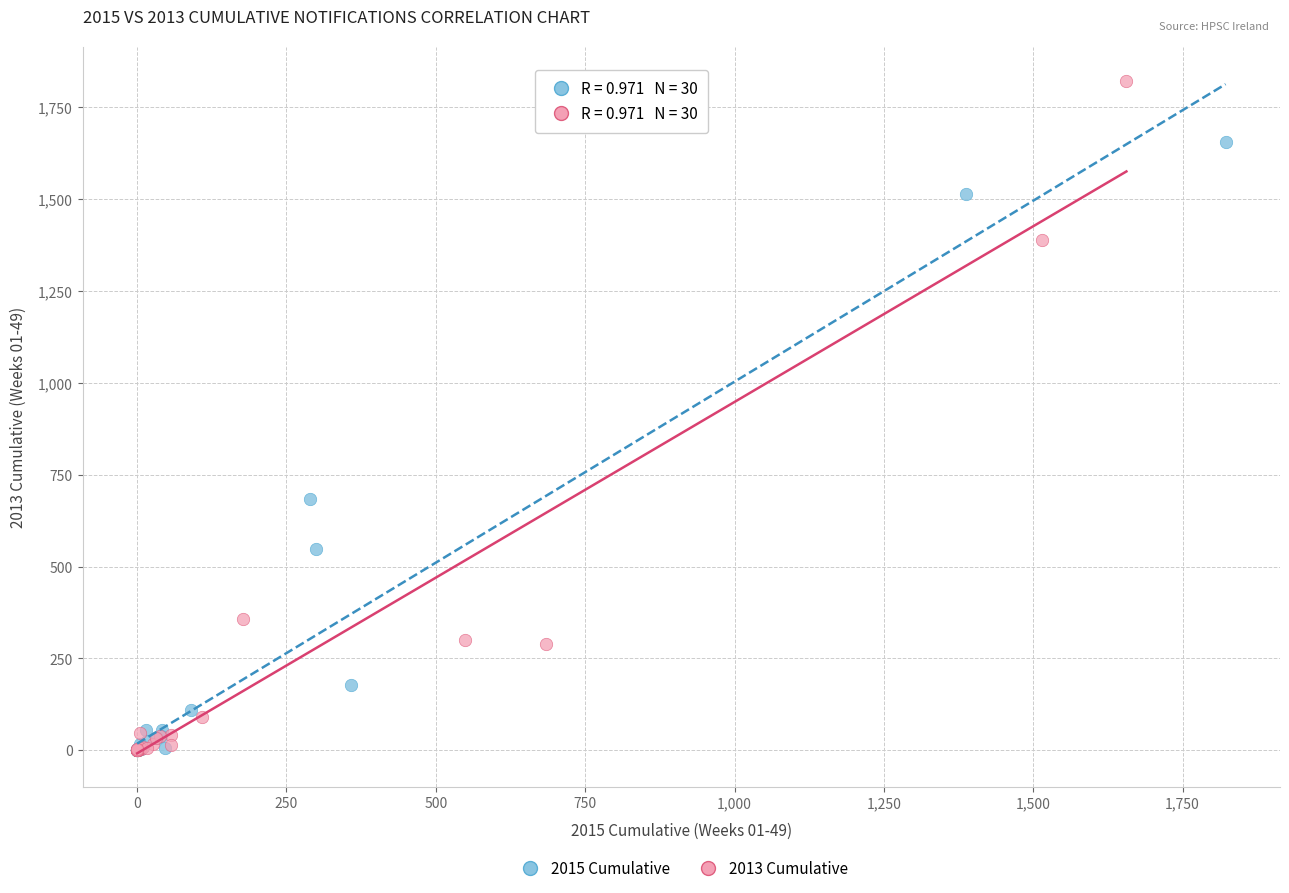

Which series contains the highest Y value?

2013 Cumulative